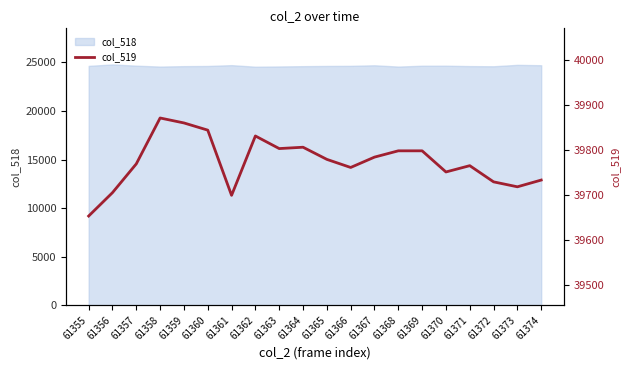

Is it true that the value at 61367 is 39785?

True